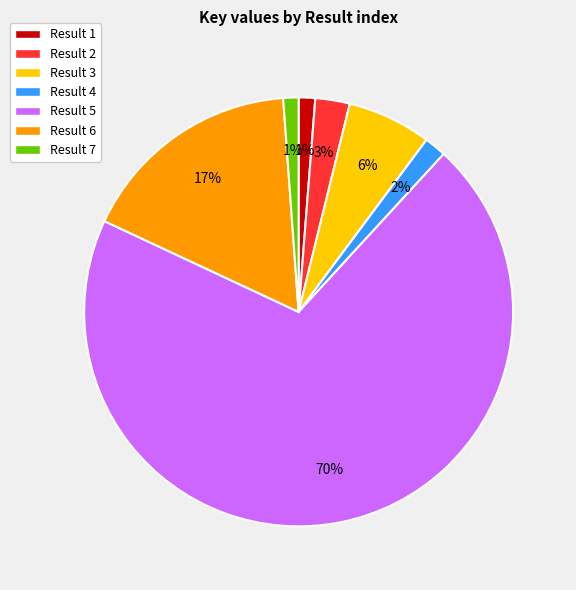

To the nearest percent, what is the difference between the largest and smallest slice percentages?

69%